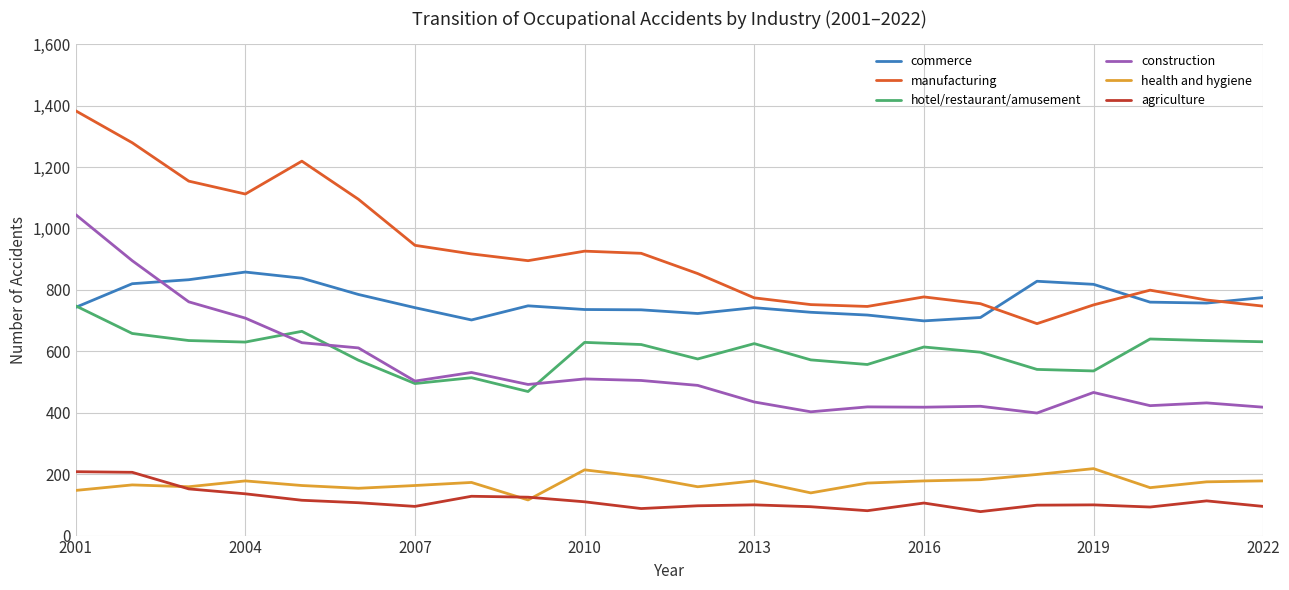

What is the greatest value displayed?

1383